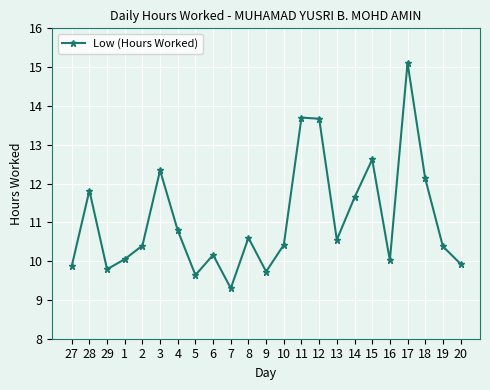

How many lines are shown in the chart?

1